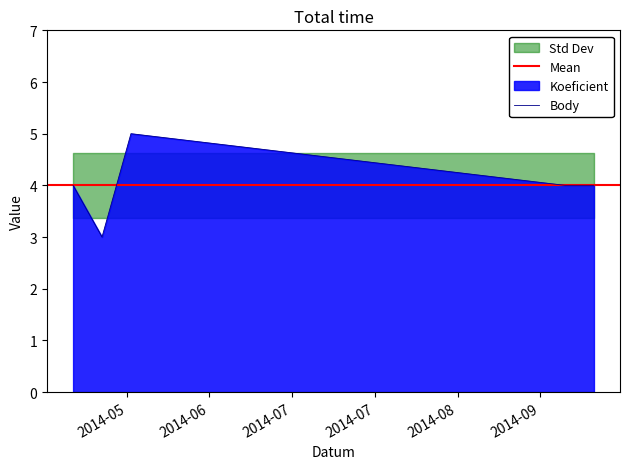

Between 2014-09-20 and 2014-05-17, which is larger?

2014-09-20